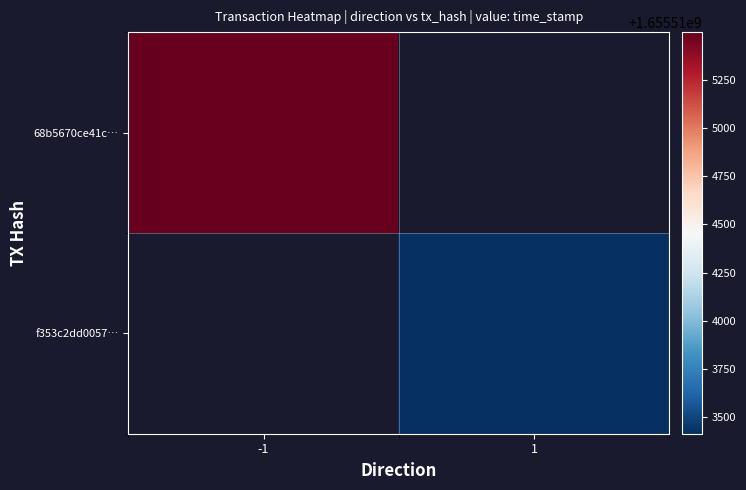

Which series has the widest spread of values?

68b5670ce41c…